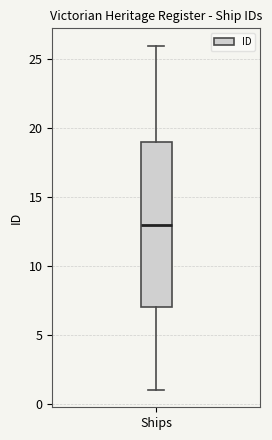

Read this box plot against the y-axis: the position of the median line, the range covered by the box, and the ends of both whiskers. The values are not printed on the chart, so give them approximately, as read against the axis.

median 13, box 7 to 19, whiskers 1 to 26